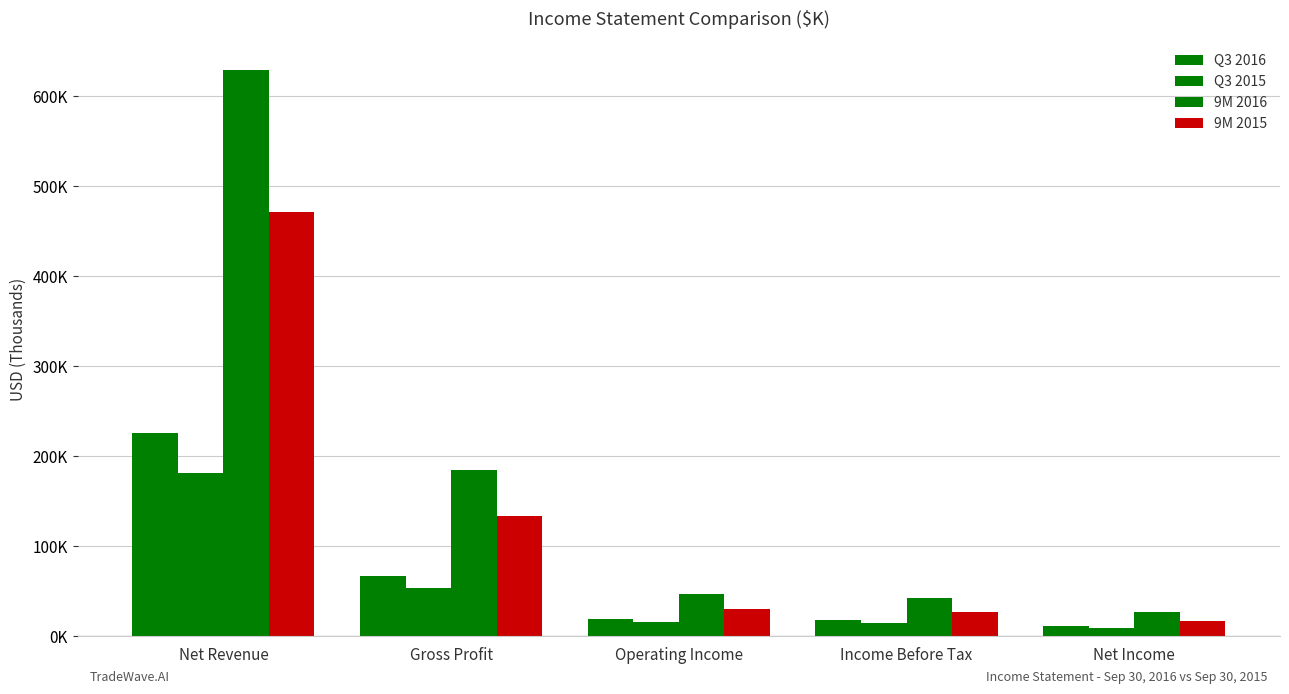

What is the difference between the maximum and minimum values in the 9M 2016 series?

601648